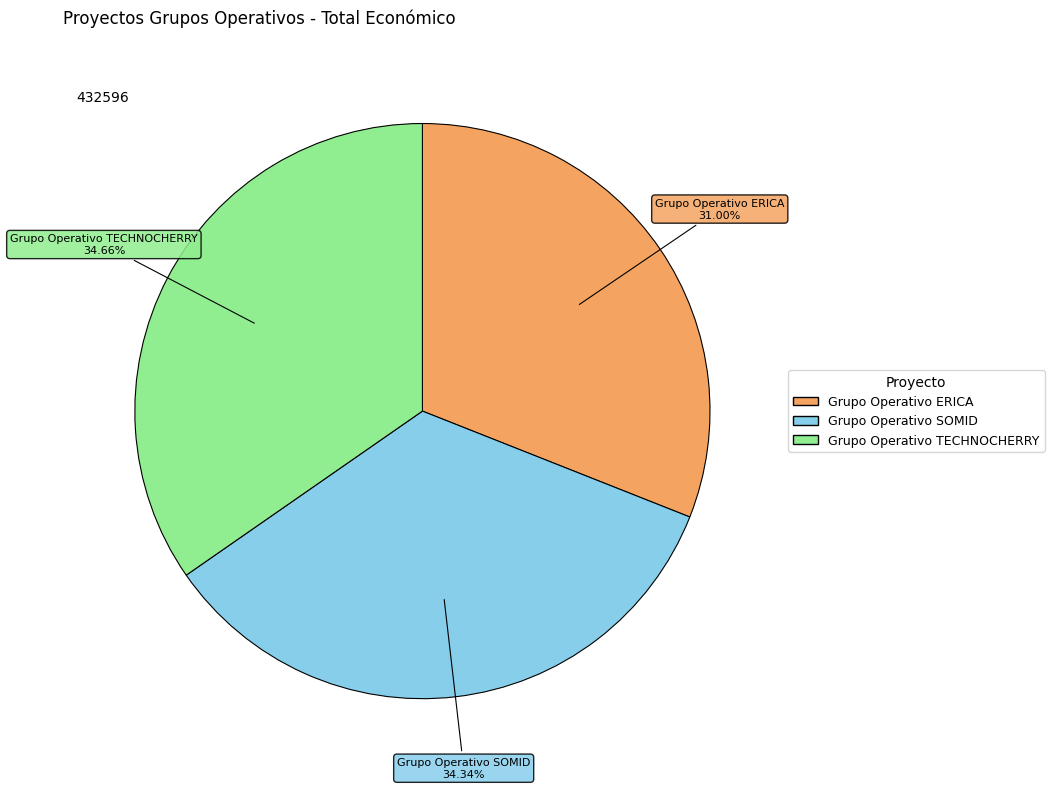

To the nearest percent, what is the difference between the Grupo Operativo ERICA and Grupo Operativo SOMID slice percentages?

3%